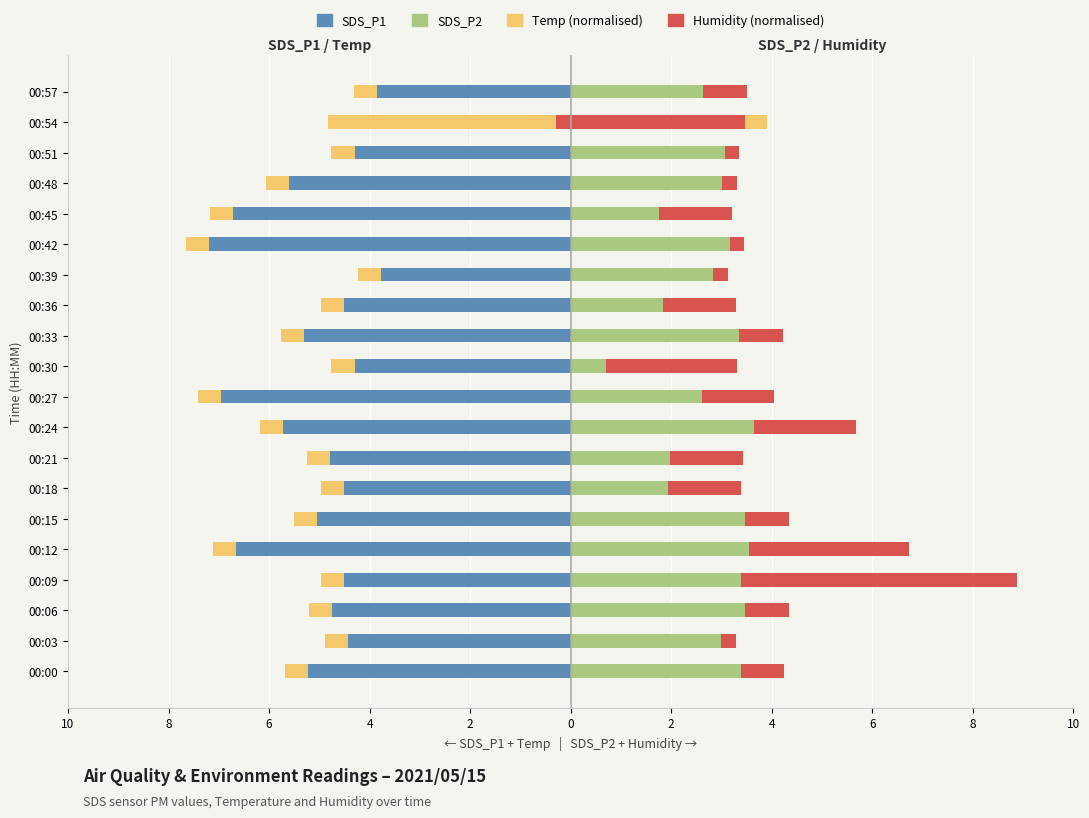

What are all the series names shown in the legend?

SDS_P1, Temp (norm), SDS_P2, Humidity (norm)